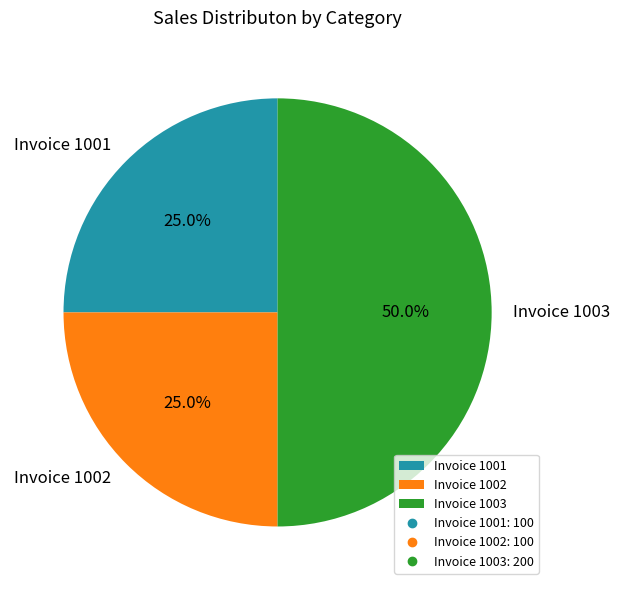

To the nearest percent, what percentage of the pie is Invoice 1003?

50%